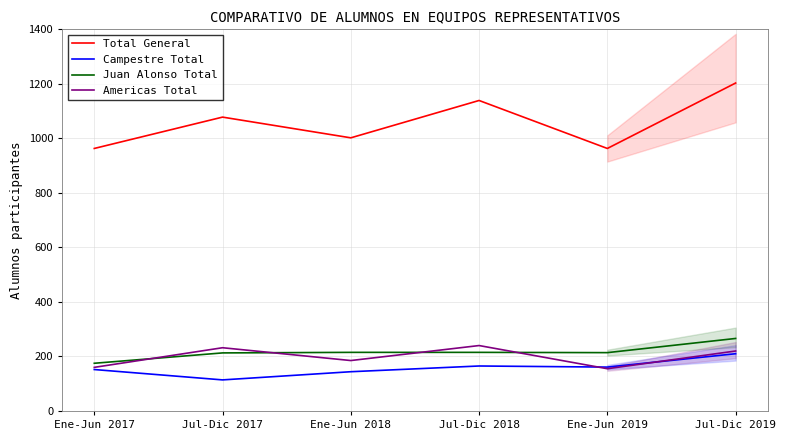

True or false: Juan Alonso Total and Americas Total cross at least once.

True